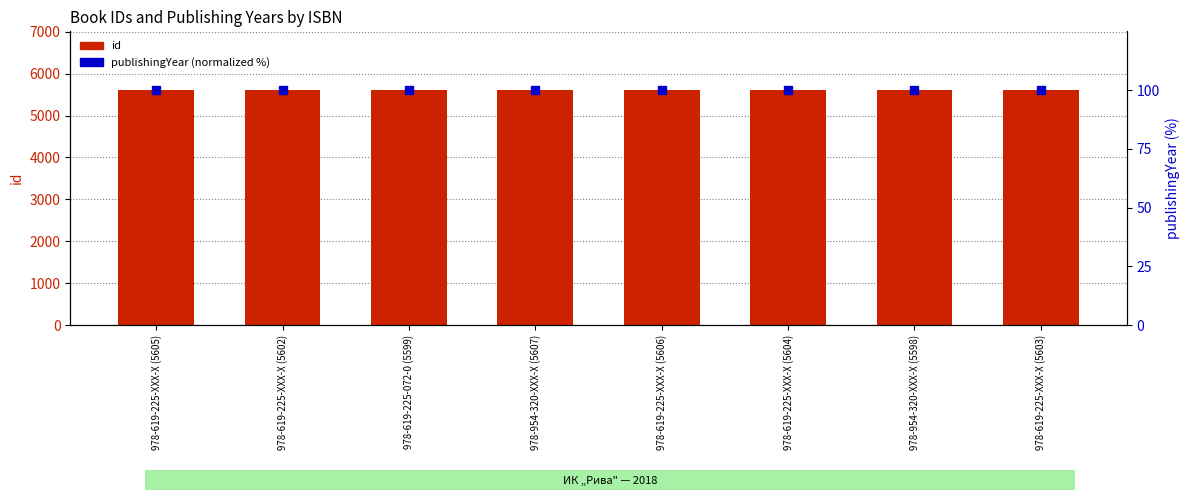

Where is publishingYear (normalized %) nearest to the value 100?

978-619-225-XXX-X (5605)